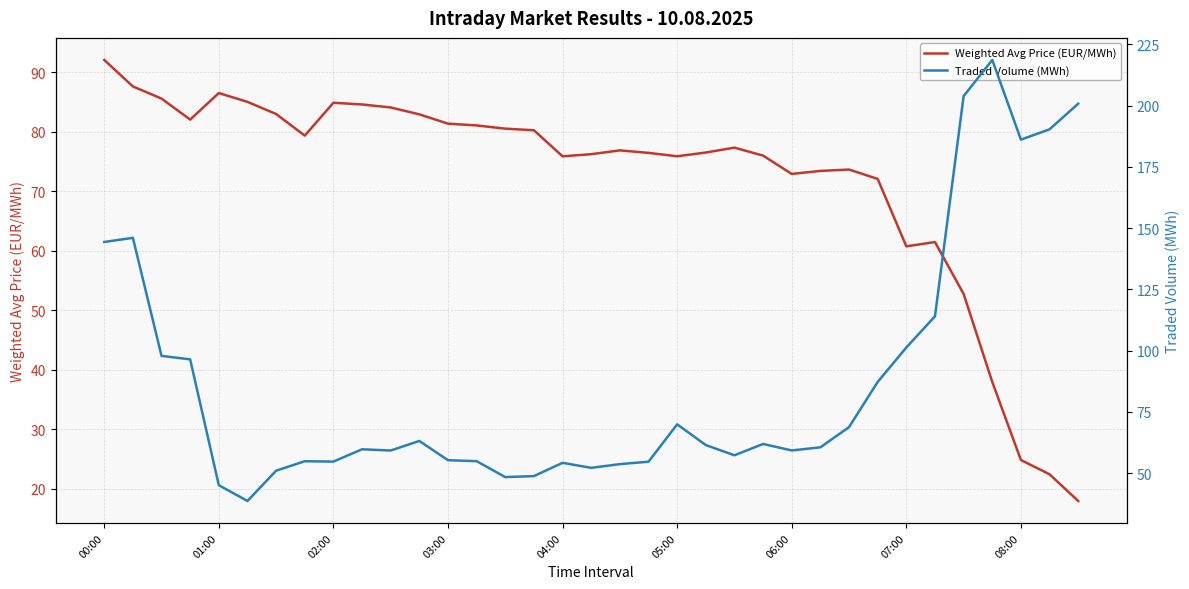

What is the lowest value of the Weighted Avg Price (EUR/MWh) series?

18.0